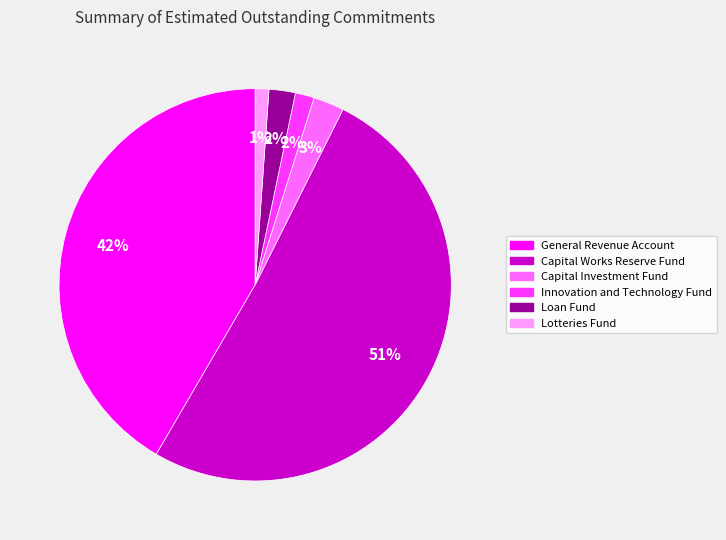

What is the largest slice in the pie chart?

Capital Works Reserve Fund